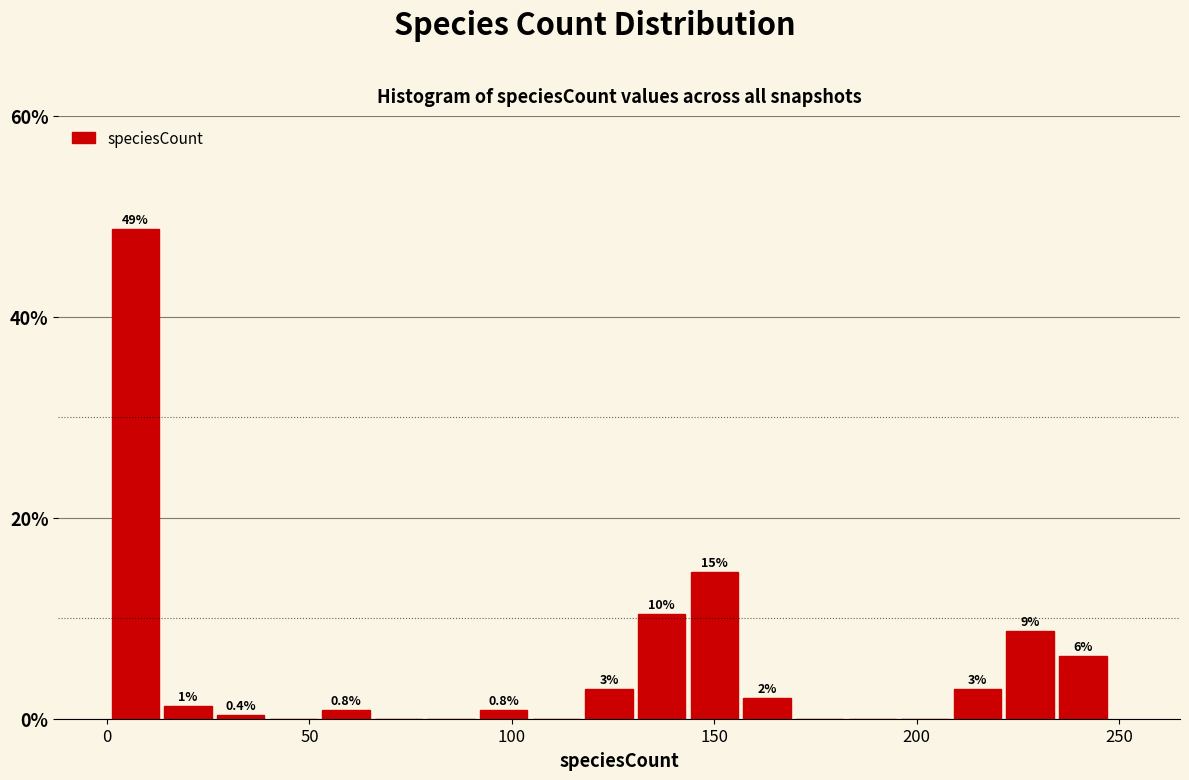

Around what value on the x-axis is the tallest bar? Give the approximate position of its centre, as read against the axis.

5